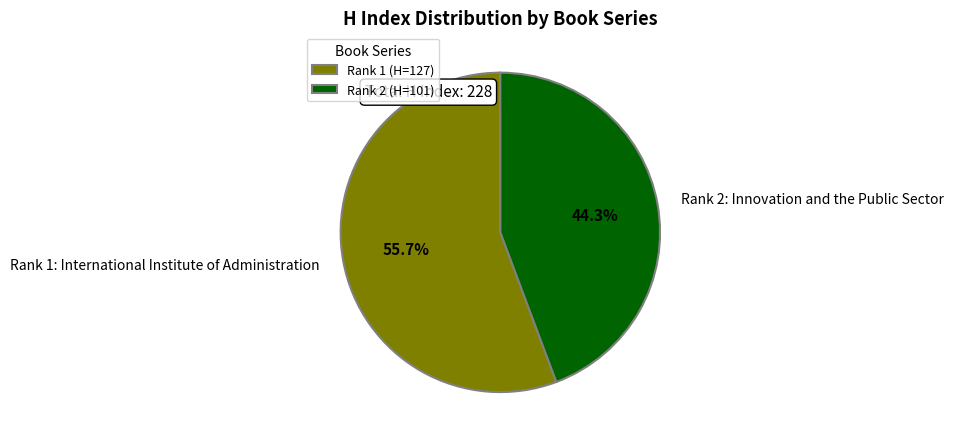

Does any single category account for the majority?

Yes